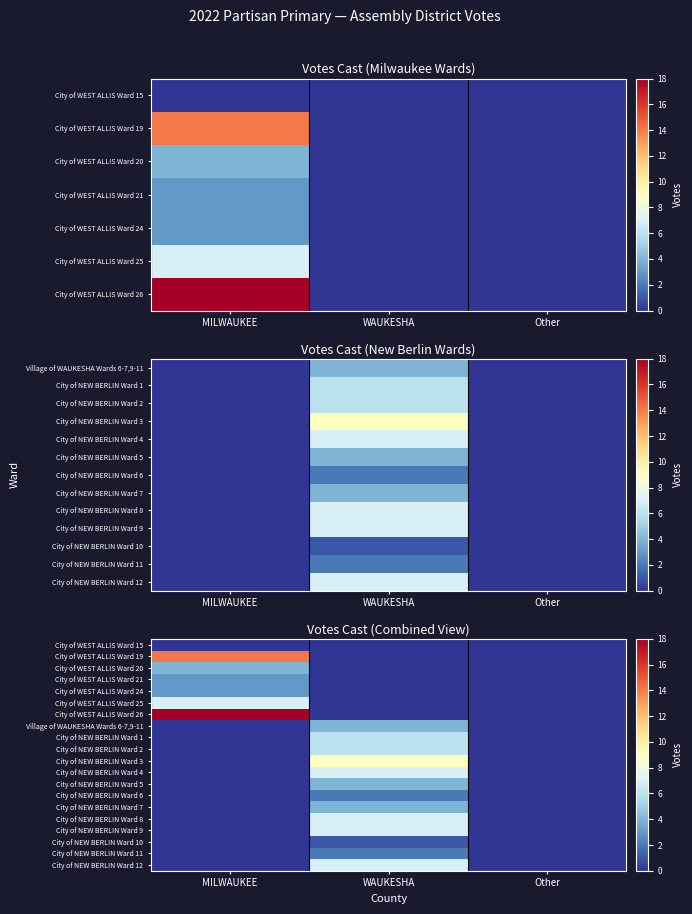

How many distinct data groups are displayed?

20